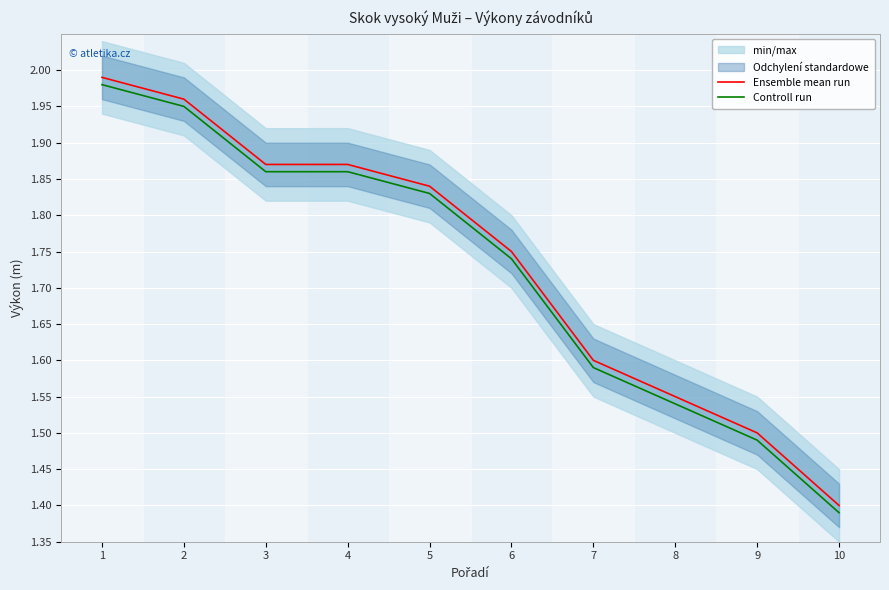

At which category is the sum across all series the highest?

1